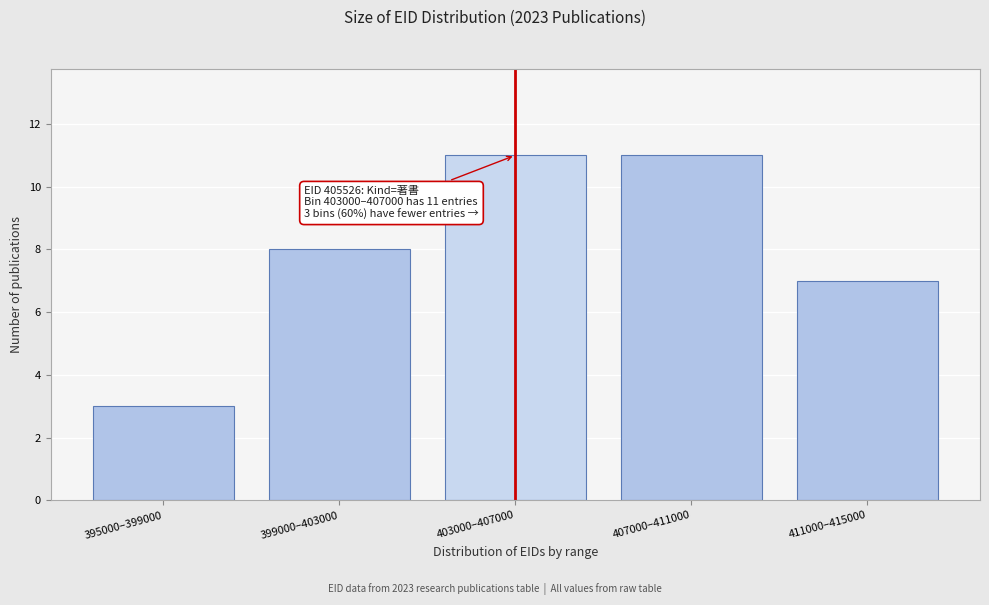

Reading left to right, extract all data points from this chart.

3	8	11	11	7